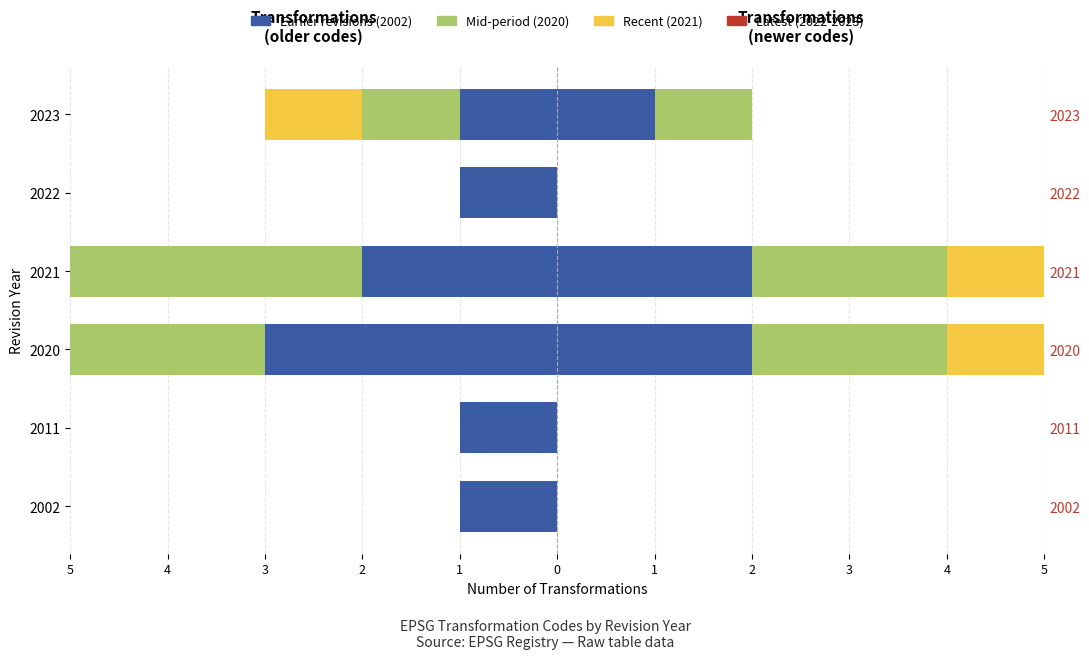

What is the value of the Earlier revisions bar at the 5th from the left?

-1.0